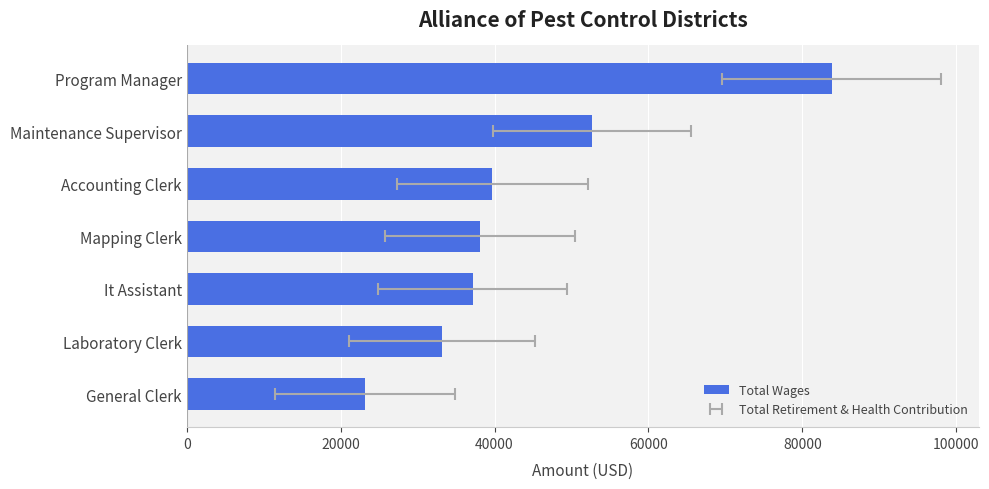

What is the average value?

43966